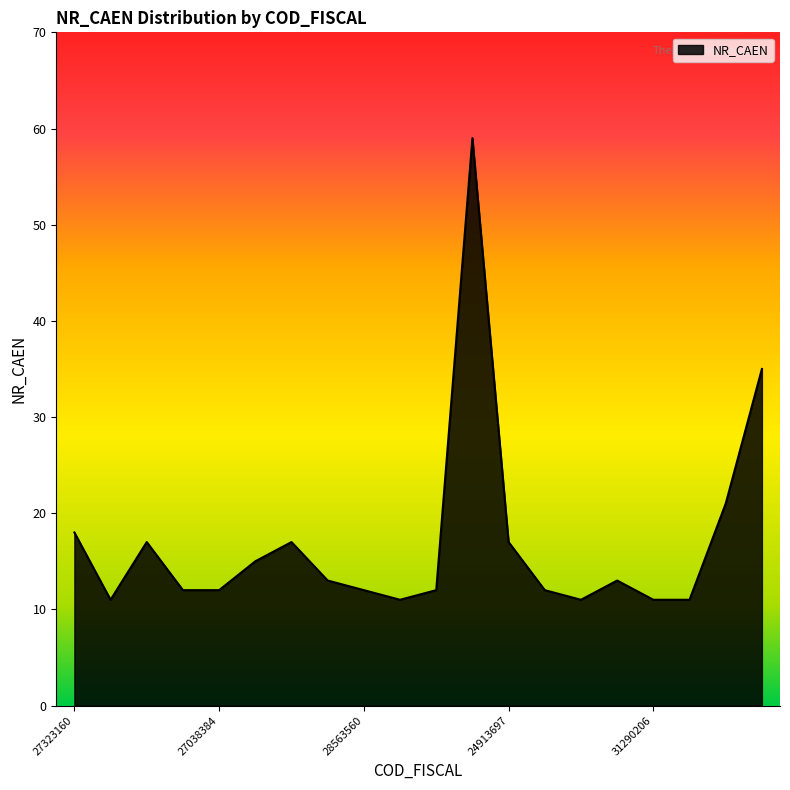

What is the greatest value displayed?

59